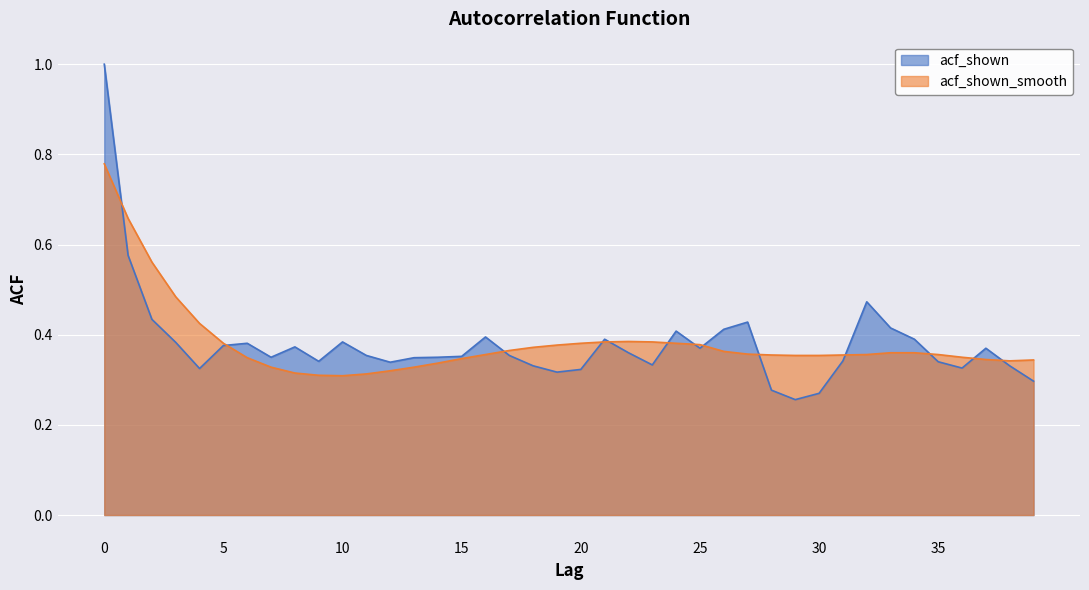

Where is the first local minimum for acf_shown_smooth?

10